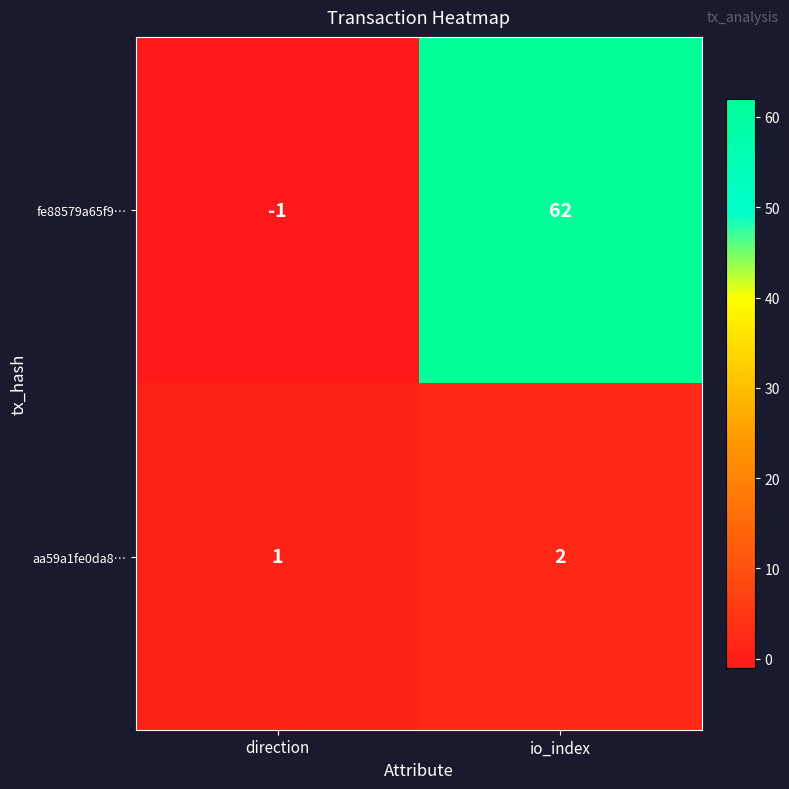

Where is aa59a1fe0da8… nearest to the value 1?

direction